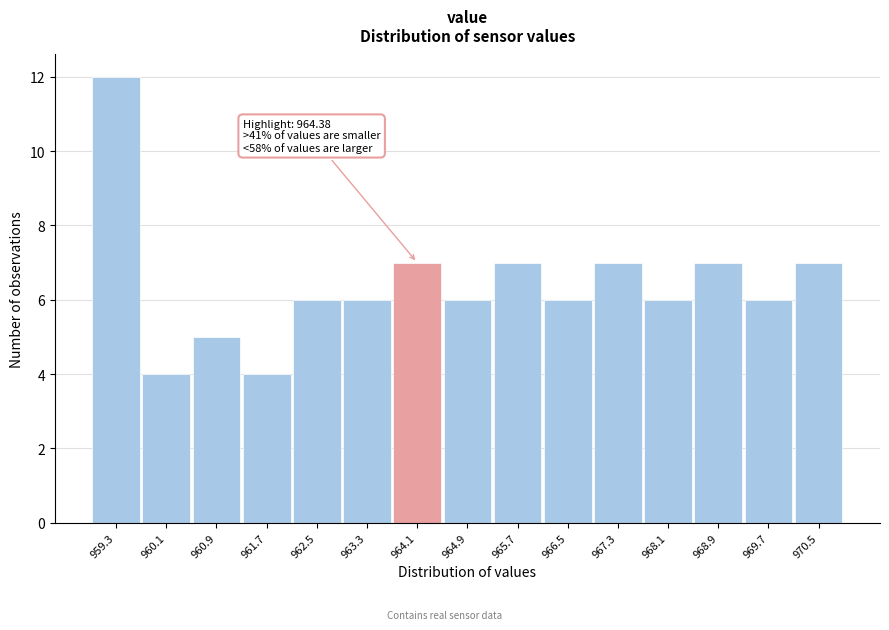

Reading right to left, list all the values displayed in this chart.

970.5=7	969.7=6	968.9=7	968.1=6	967.3=7	966.5=6	965.7=7	964.9=6	964.1=7	963.3=6	962.5=6	961.7=4	960.9=5	960.1=4	959.3=12